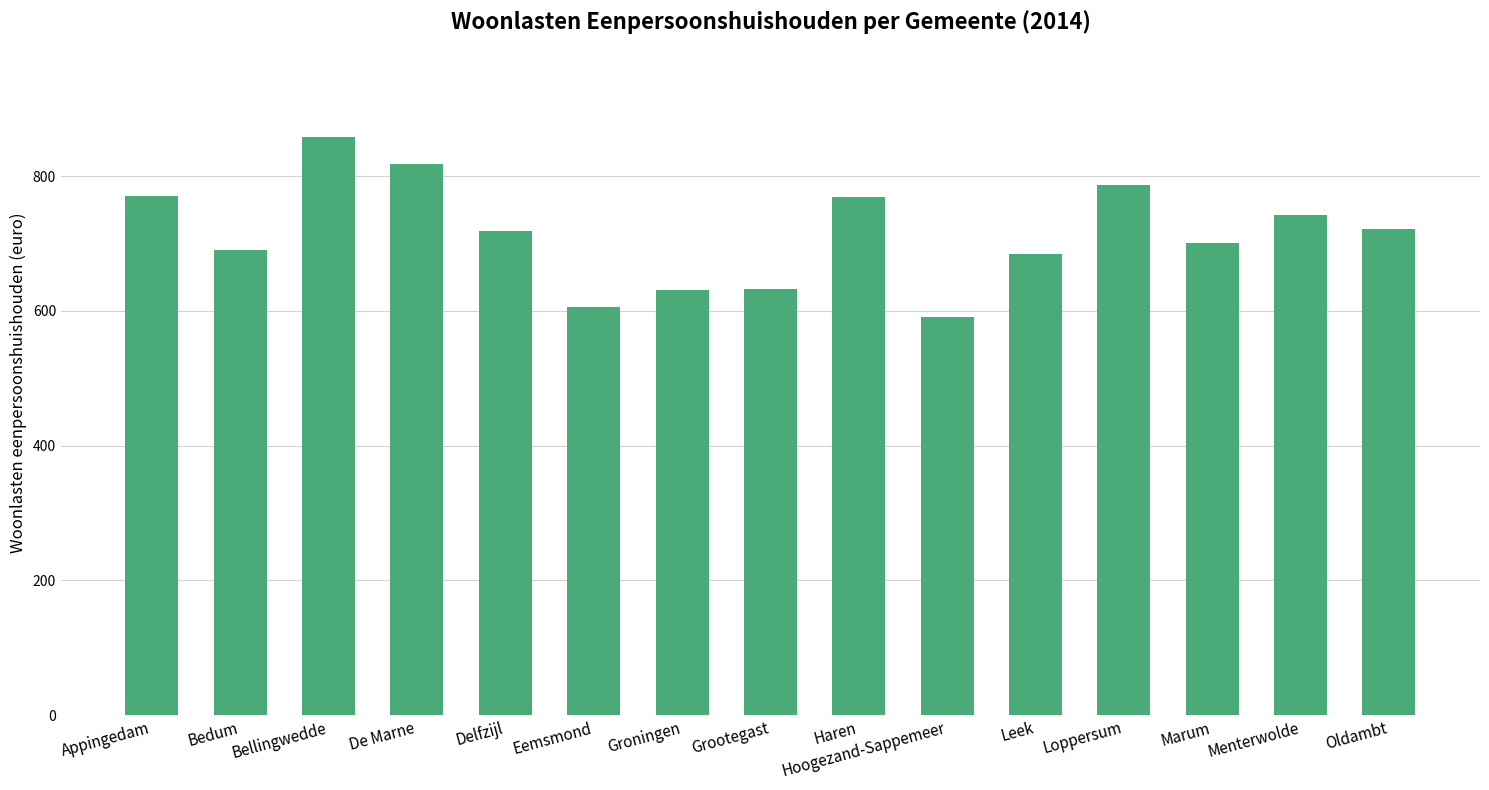

What is the change in value from Appingedam to Marum?

-69.9